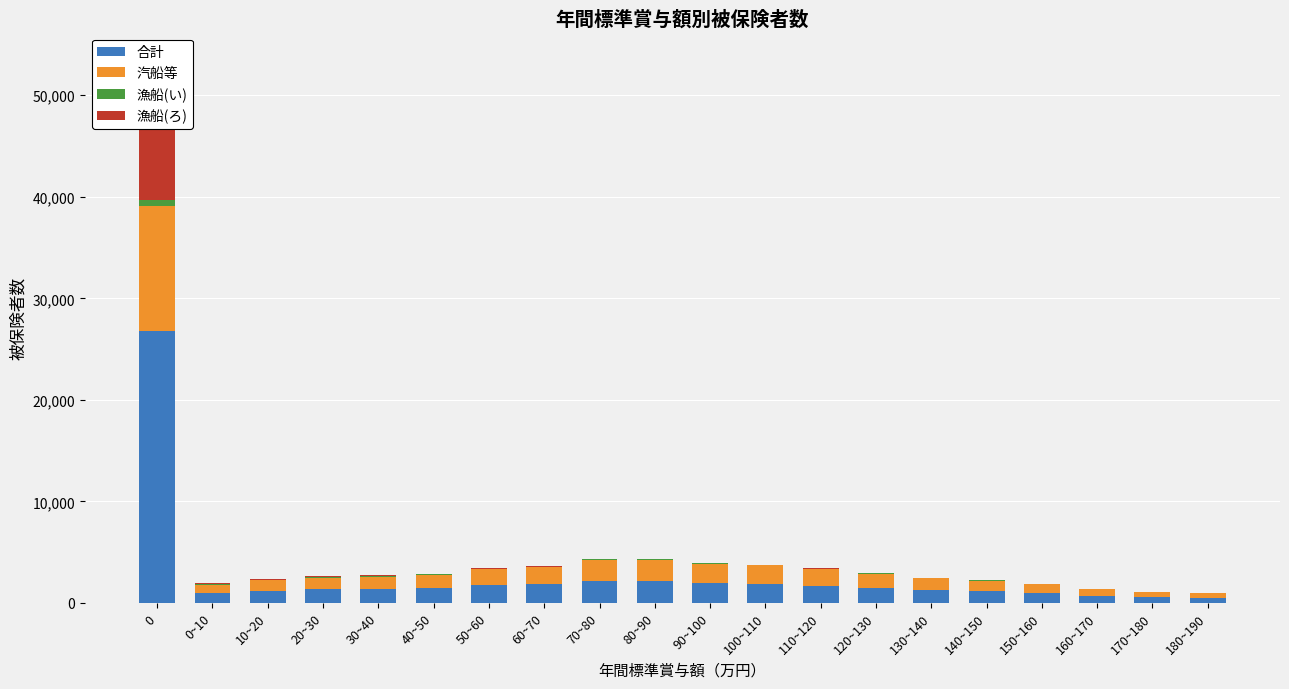

How many data points in 合計 are less than 1434?

10